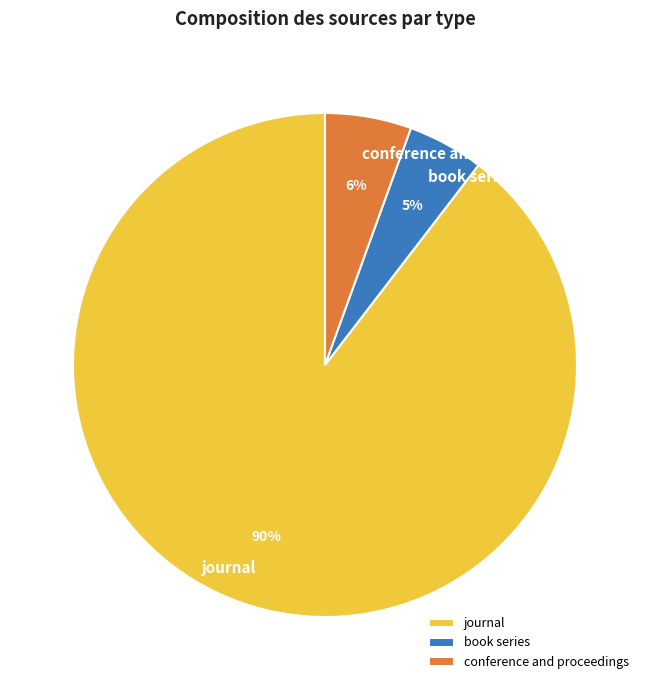

Combined, do book series and journal account for over 50%?

Yes